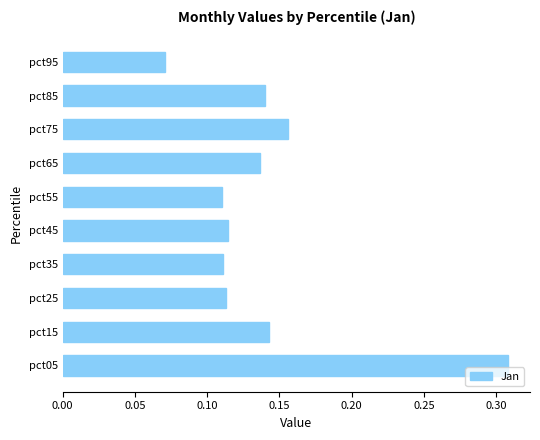

At which category does the chart reach its peak across all series?

pct05